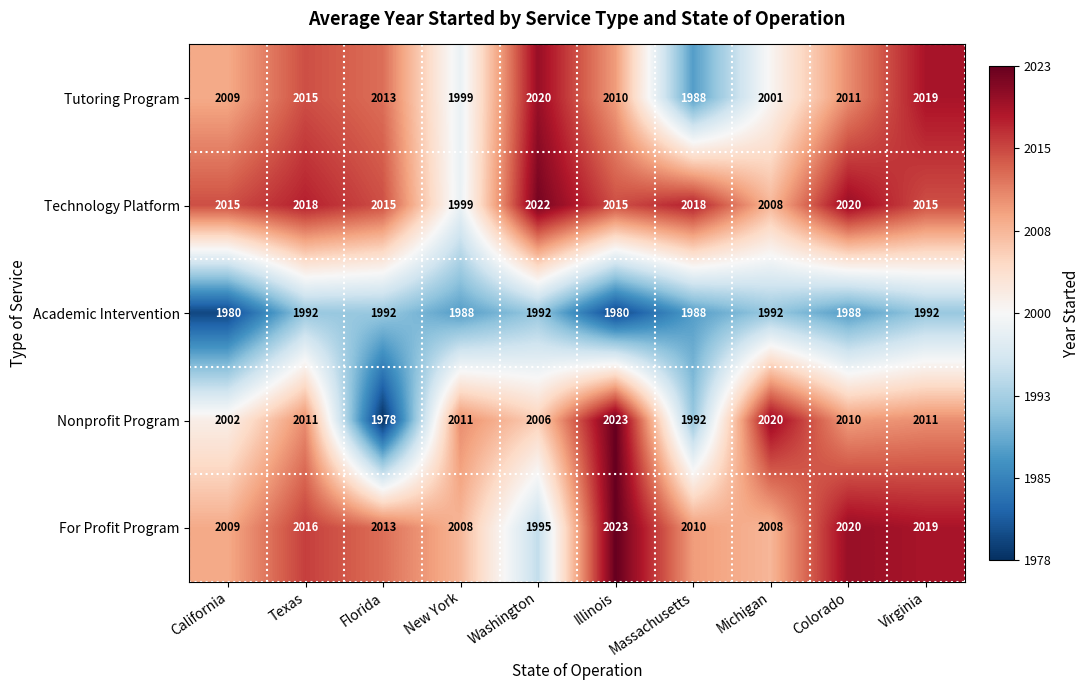

What is the smallest value displayed?

1978